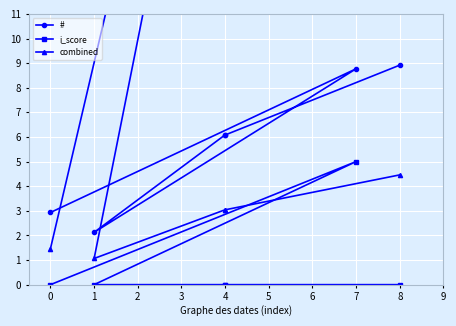

What is the sum of the combined values at 4 and 8?

7.5